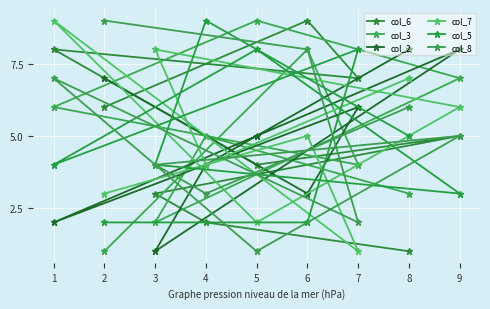

What is the difference between the second highest and minimum values in the col_8 series?

7